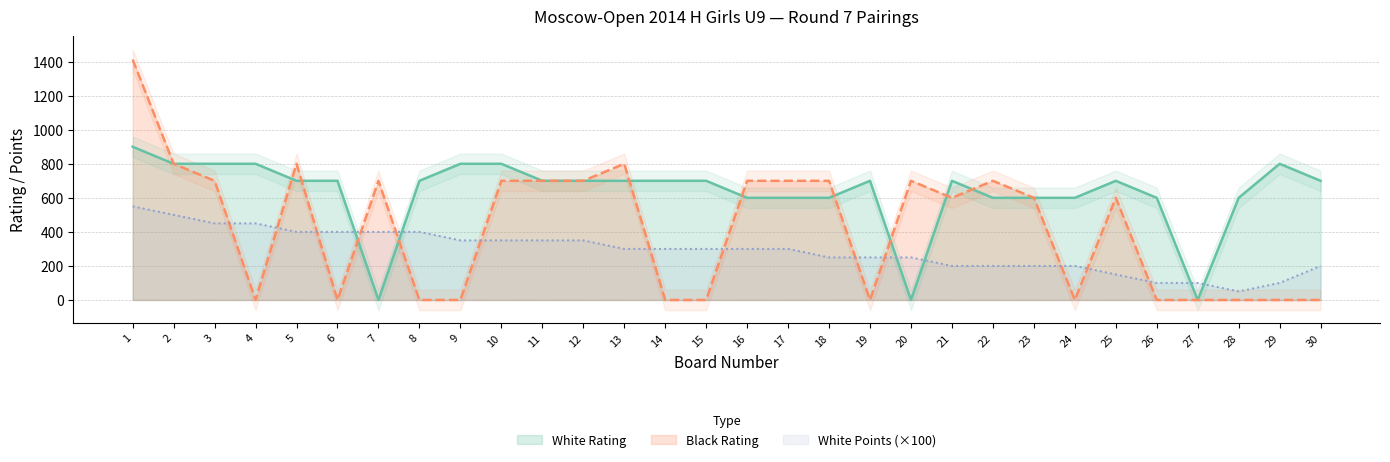

True or false: White Points has more than 0 points higher than both neighbors.

False